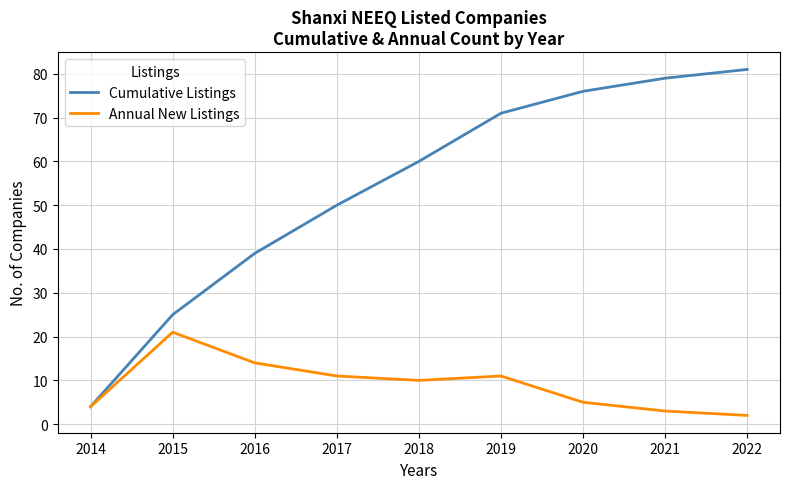

At which label is Cumulative Listings closest to 42?

2016